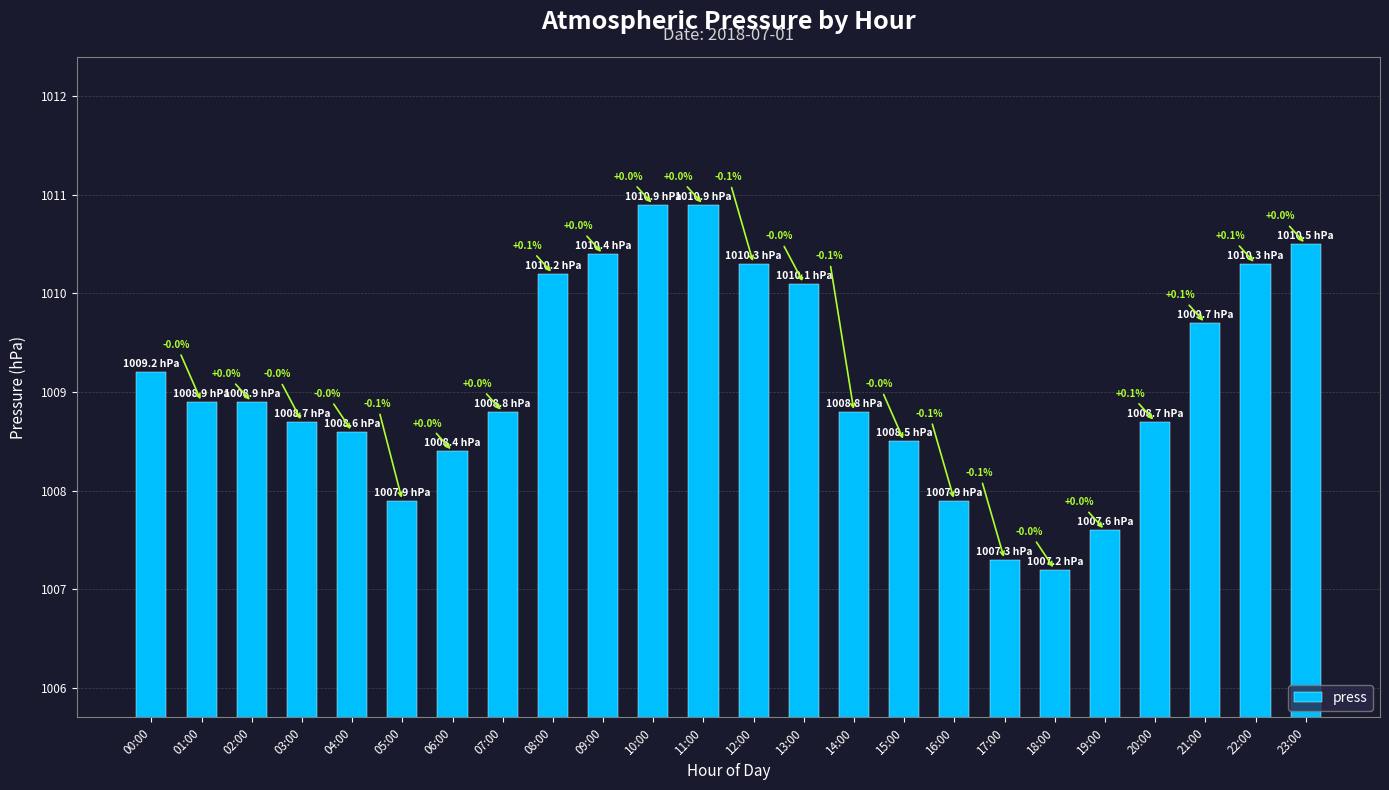

Approximately how many times larger is the value at 15:00 compared to 16:00?

1.0